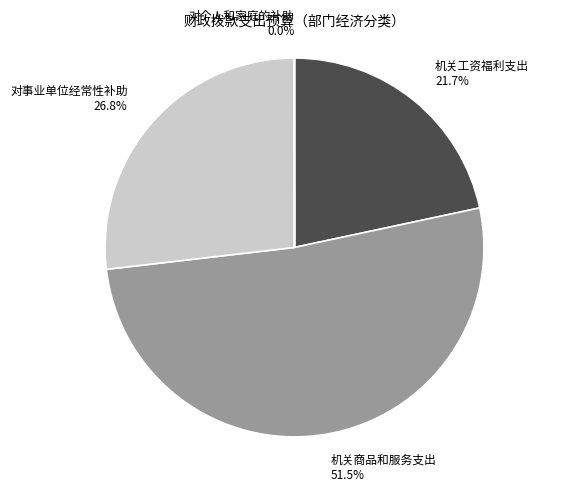

Approximately how many times larger is the value at 对事业单位经常性补助 compared to 机关商品和服务支出?

0.5